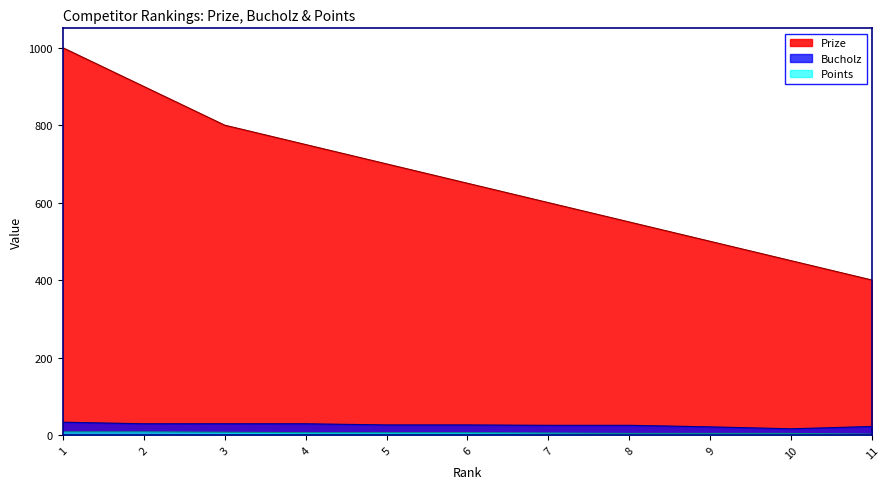

Between 5 and 9, which is larger?

5